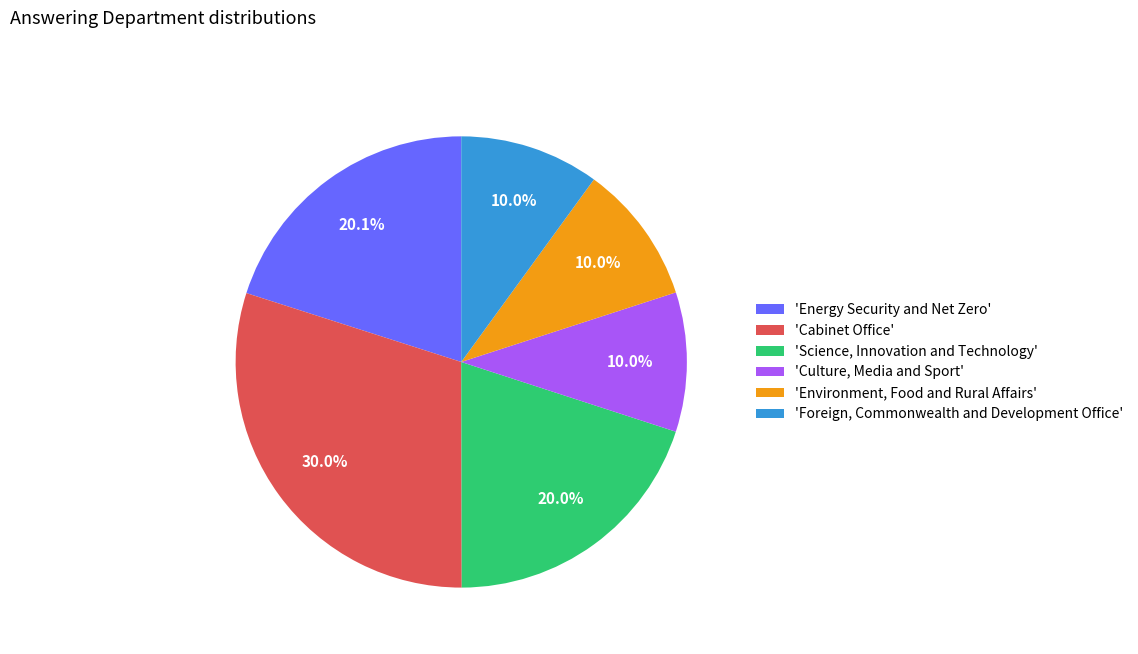

Between 'Science, Innovation and Technology' and 'Environment, Food and Rural Affairs', which is larger?

'Science, Innovation and Technology'